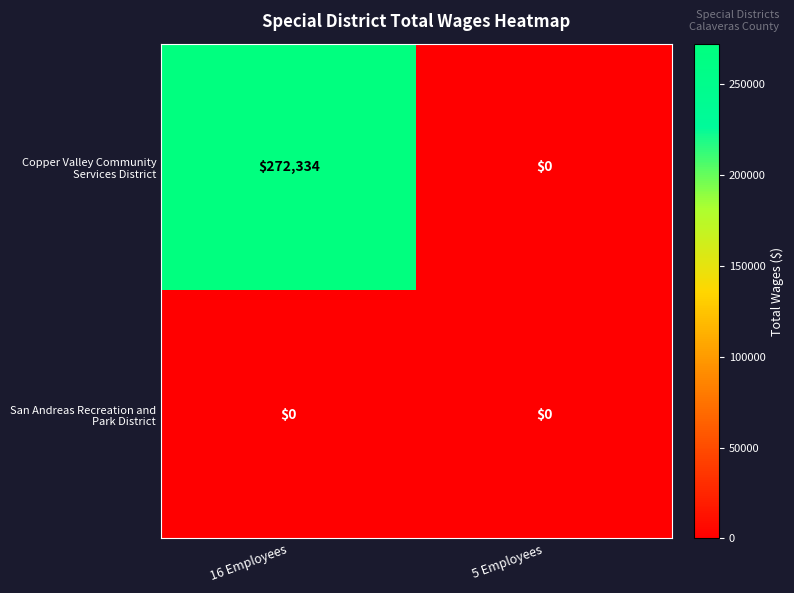

At how many categories does at least one series exceed 125248?

1